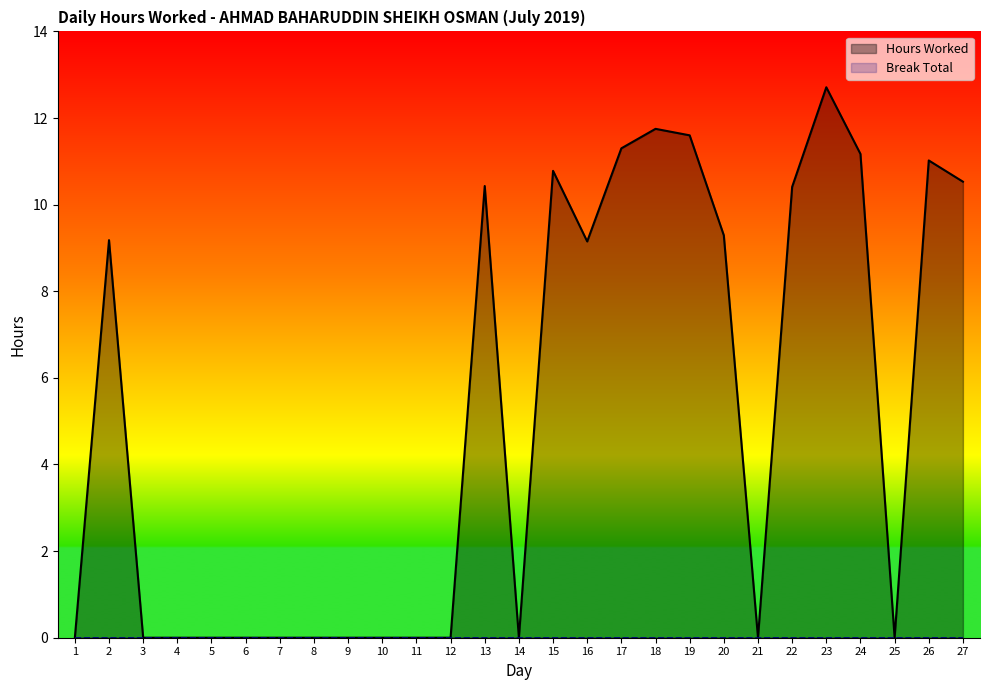

What is the sum of all values?

139.3